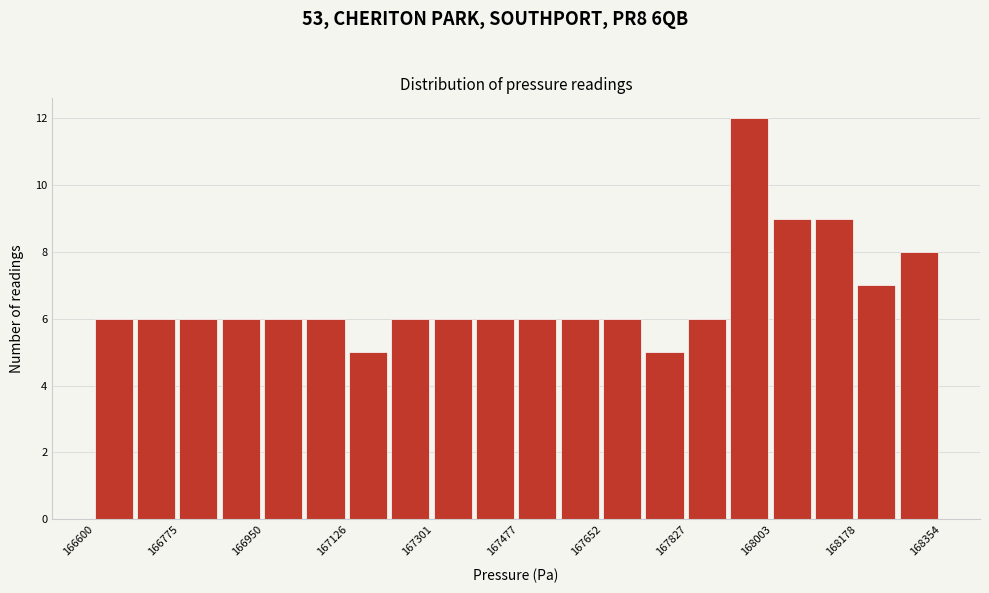

What is the height of the bar covering 167380 to 167480 on the x-axis? Neither the bar edges nor the heights are printed on the chart, so give them approximately, as read against the axes.

6